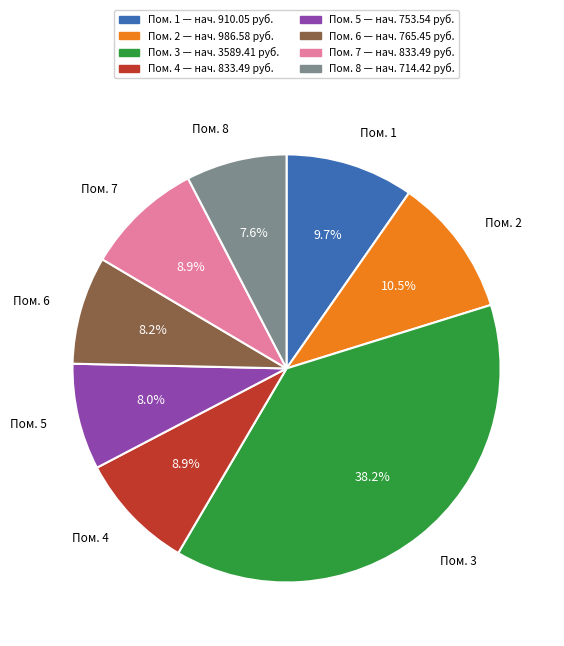

Does any single category account for the majority?

No